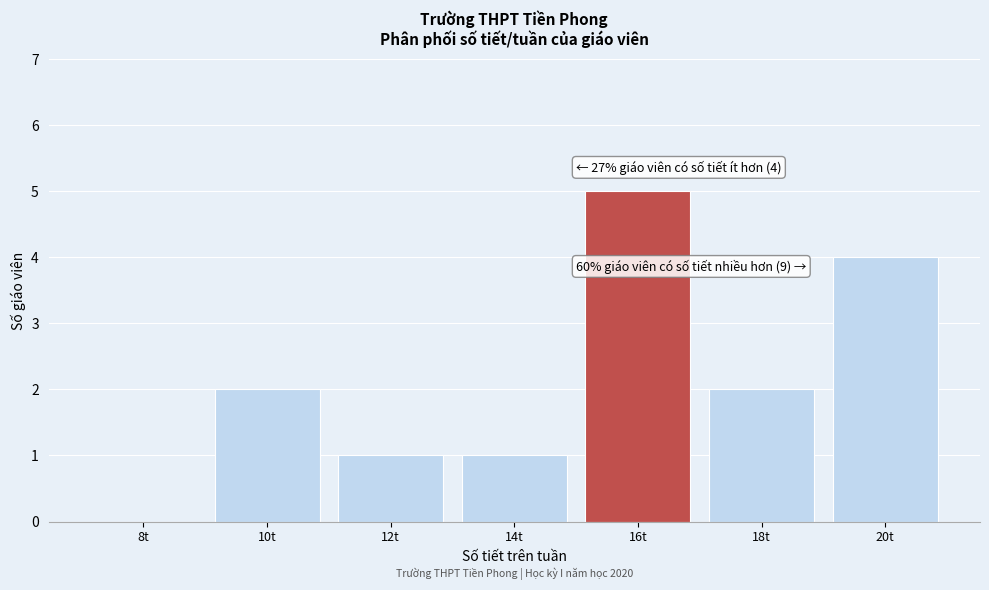

Reading left to right, what are all the values shown in this chart?

8t=0	10t=2	12t=1	14t=1	16t=5	18t=2	20t=4